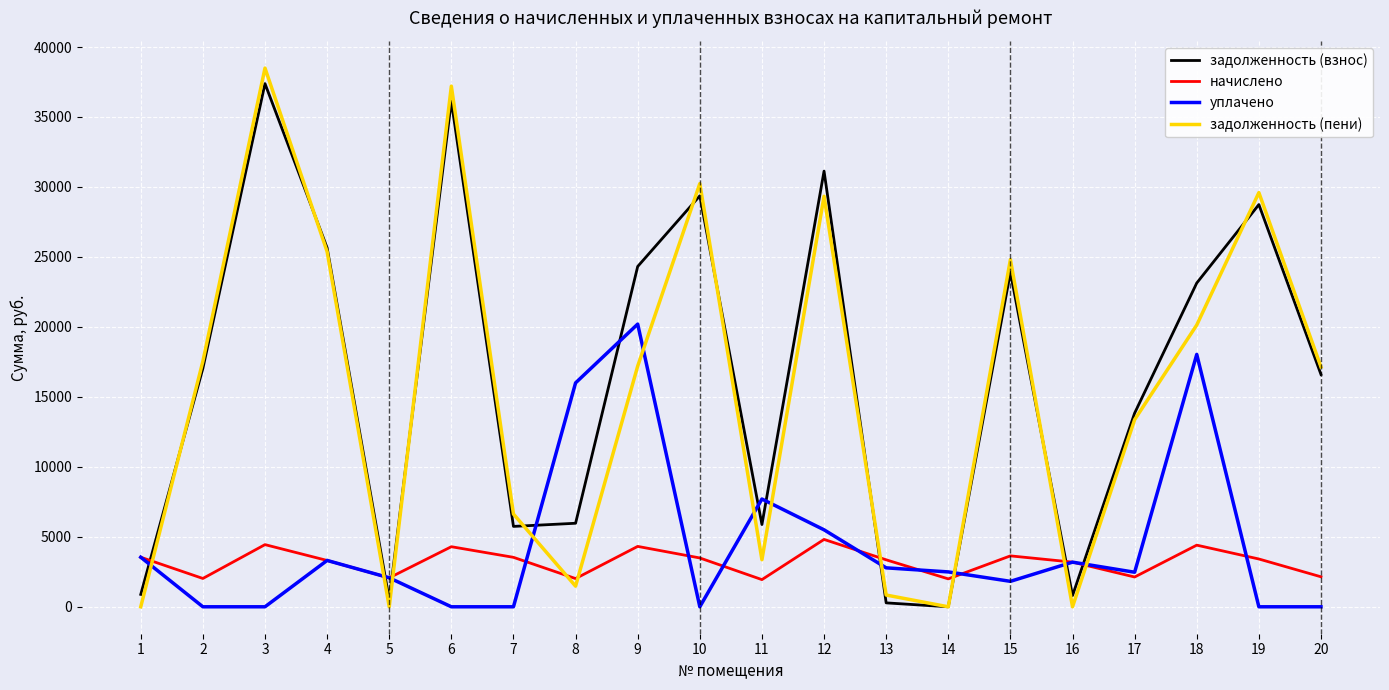

True or false: уплачено and задолженность (пени) intersect in this chart.

True